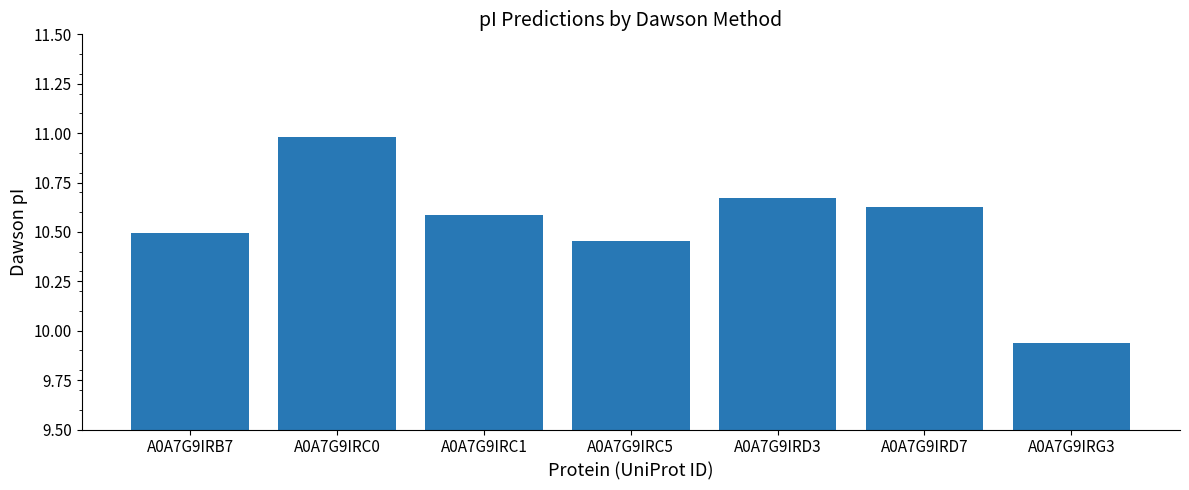

What position from the right is A0A7G9IRC1?

5